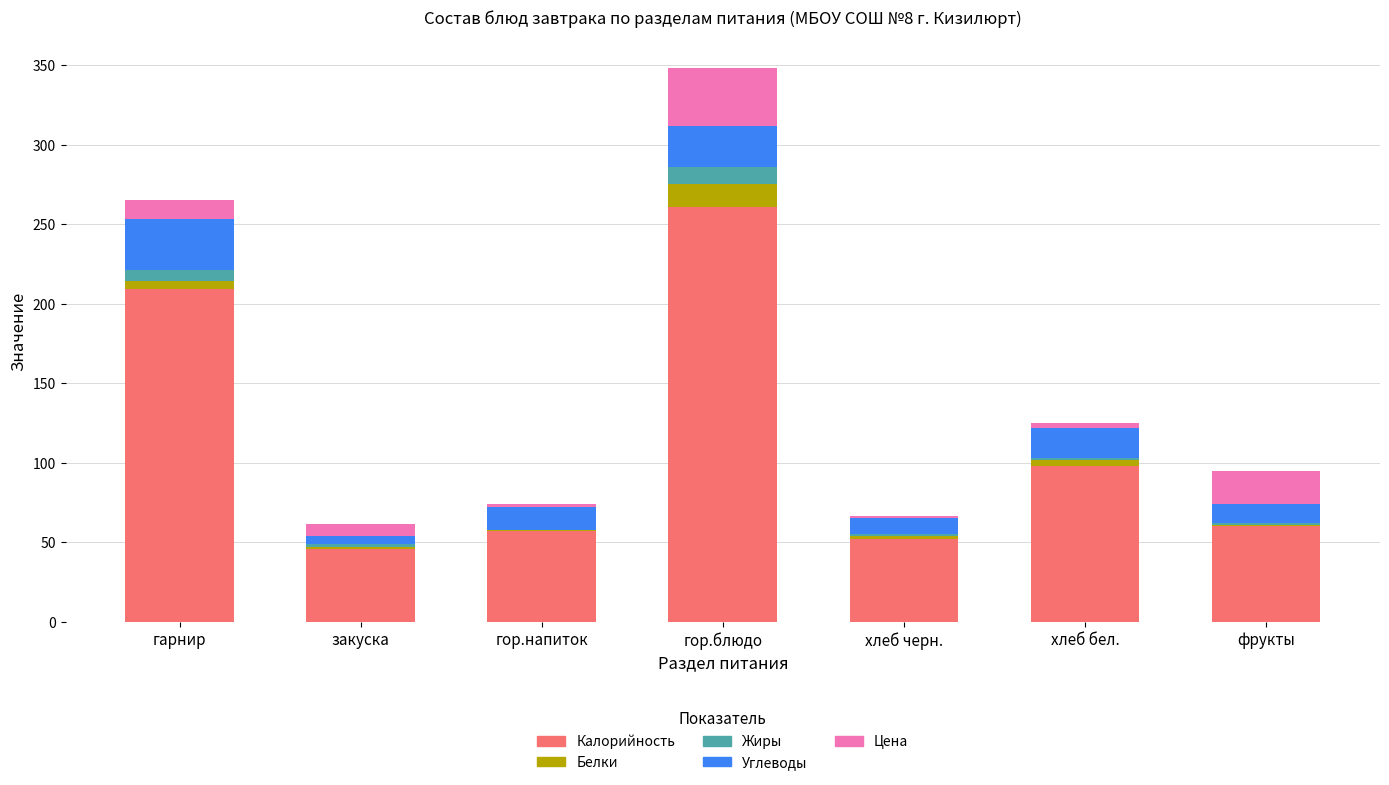

What is the approximate value of Калорийность at гор.блюдо?

261.0